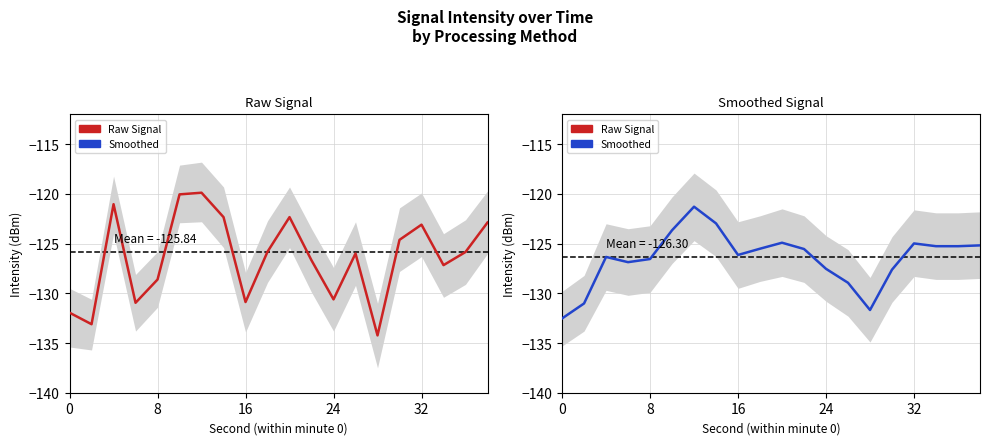

In Raw Signal, how many points are lower than both neighbors (excluding endpoints)?

6